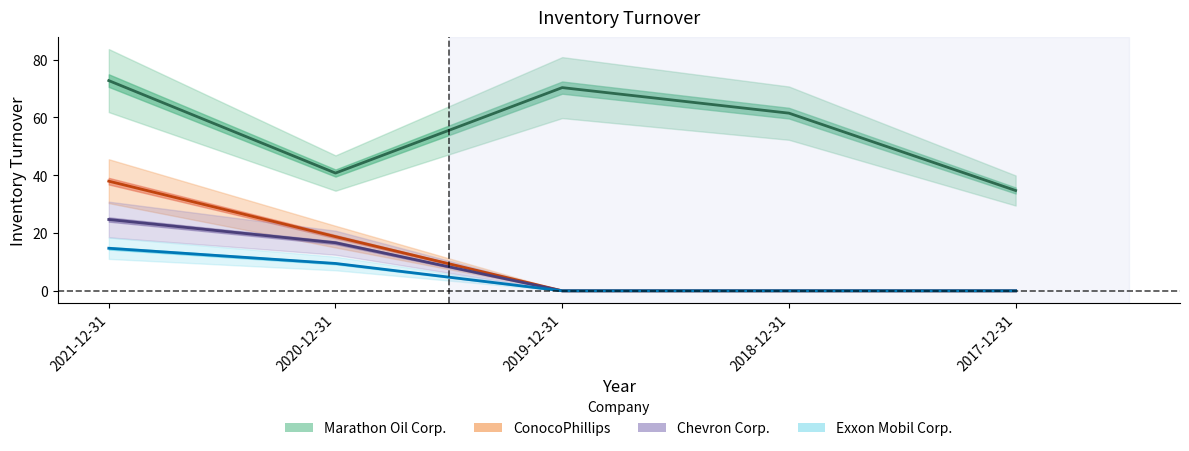

True or false: Marathon Oil Corp. and ConocoPhillips cross at least once.

False